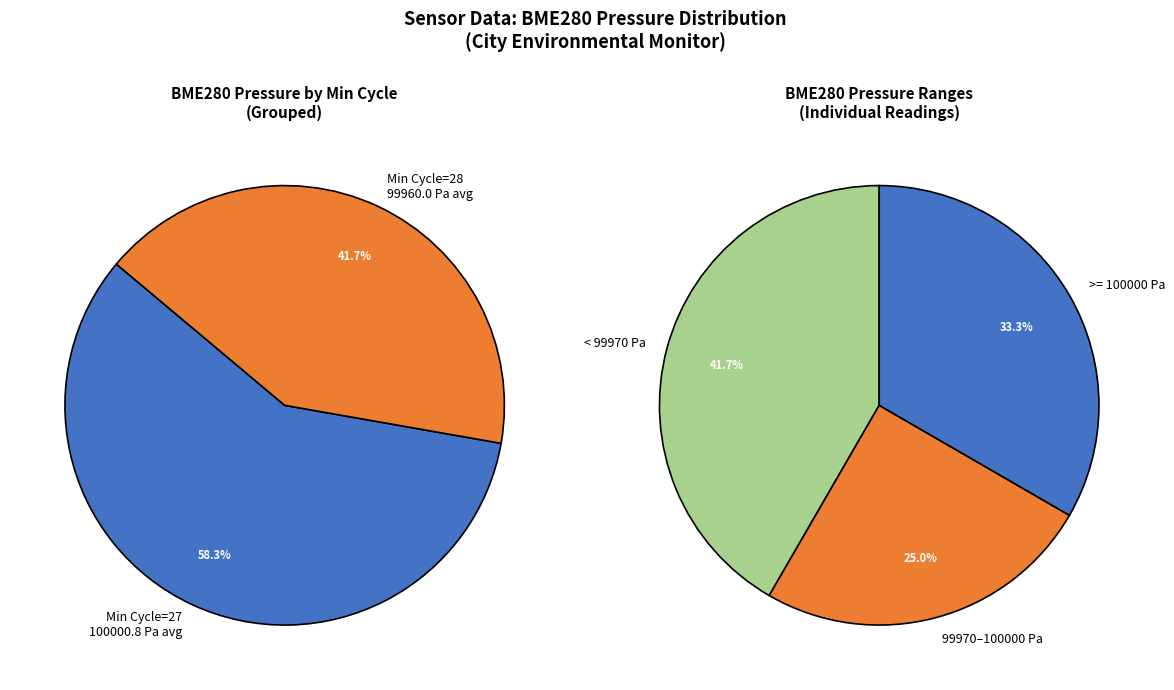

Which slice is the largest?

27